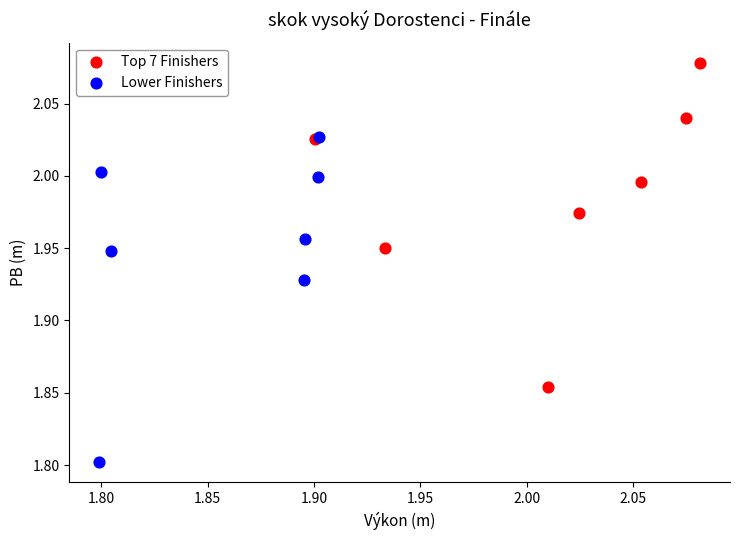

Which series contains the lowest Y value?

Lower Finishers